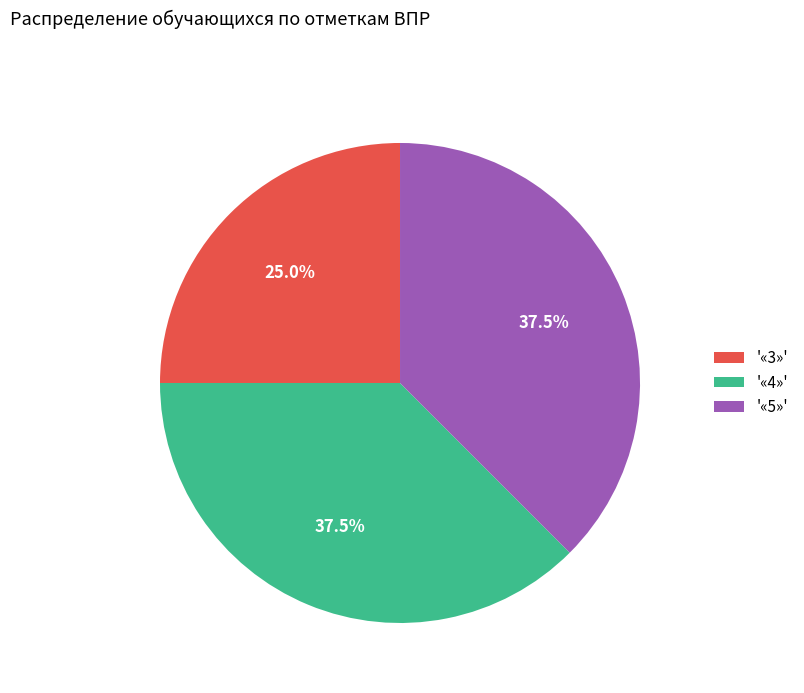

Does any single category account for the majority?

No